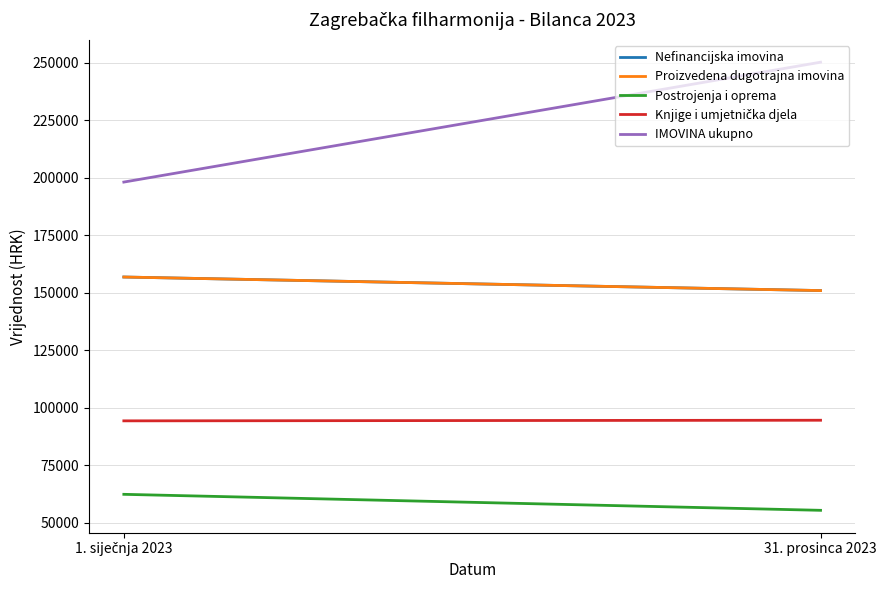

The Knjige i umjetnička djela series shows 128360.9 at 31. prosinca 2023. True or false?

False